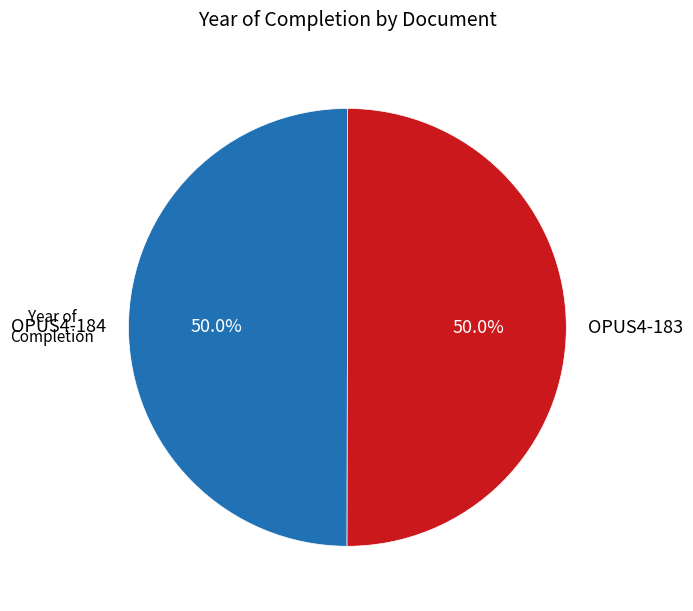

Count the number of slices in the pie.

2